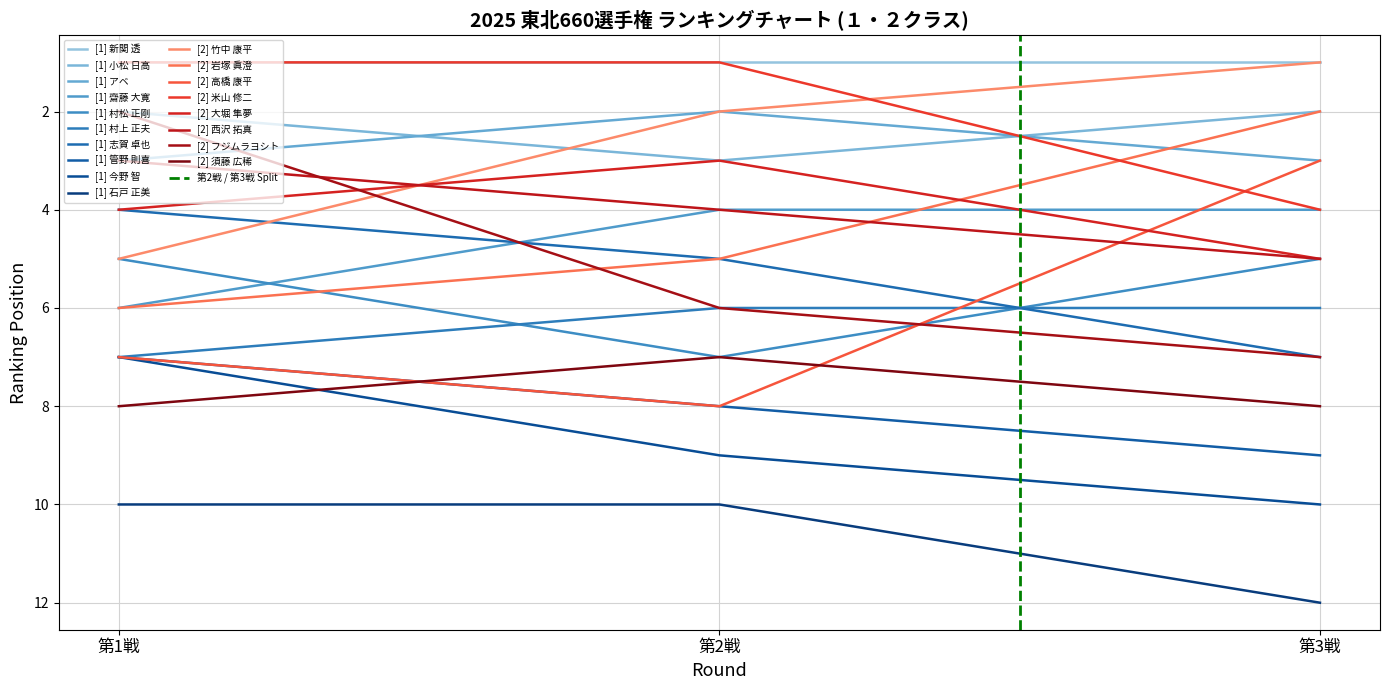

What is the minimum value shown in the chart?

1